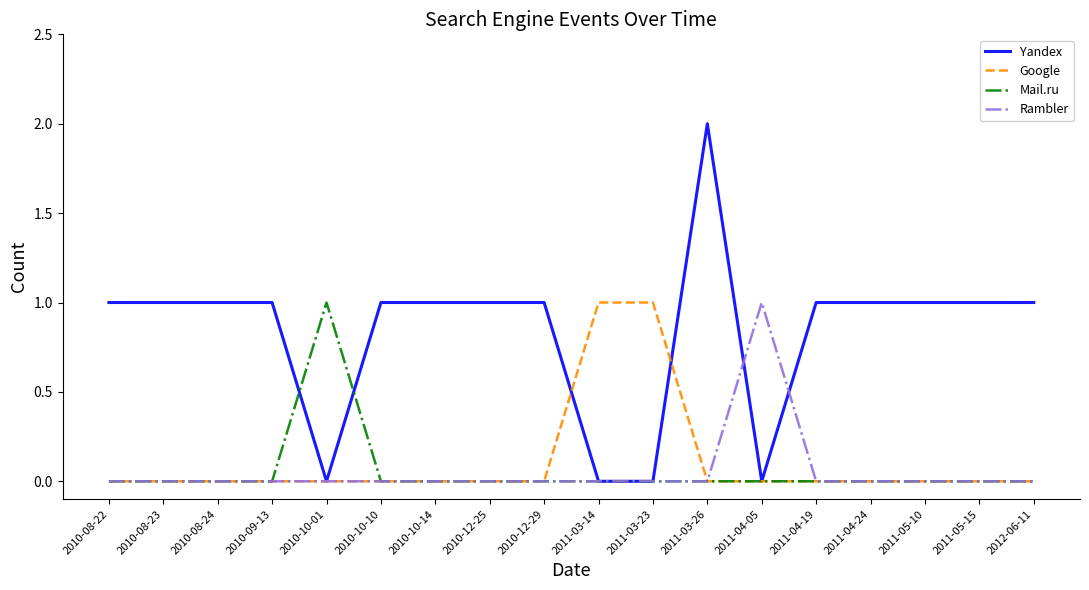

How many lines are shown in the chart?

4